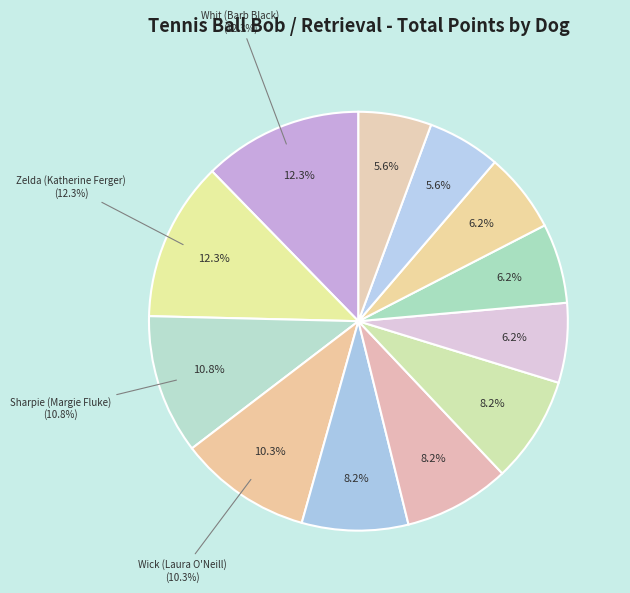

Rank the categories by value from highest to lowest.

Whit (Barb Black), Zelda (Katherine Ferger), Sharpie (Margie Fluke), Wick (Laura O'Neill), Alfie (Frank Kerschner), Gracie (Jessica Davis), Brew (Carol MacLeod), Sheba (Louise Andrews), Ripley (Laura Campbell), Ammo (Valerie Melia), Tonks (Kate Gartley), Sawyer (Kayley Luftig)